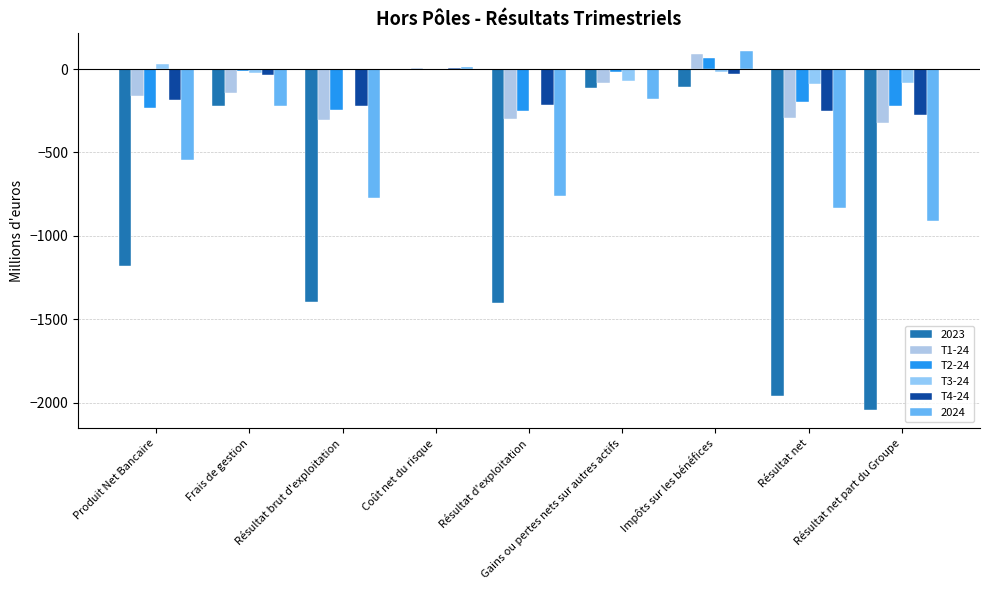

What are all the series names shown in the legend?

2023, T1-24, T2-24, T3-24, T4-24, 2024